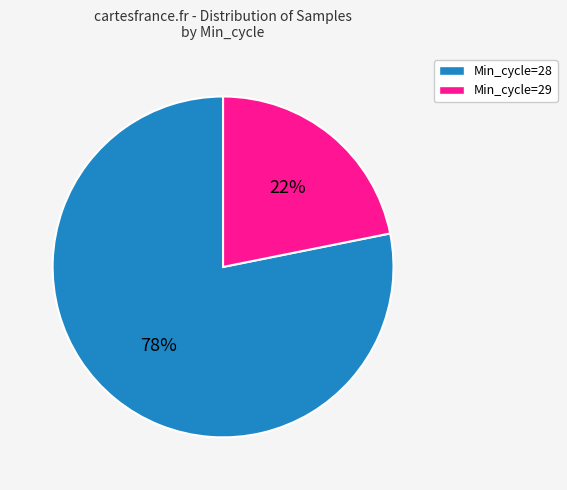

Count the number of slices in the pie.

2